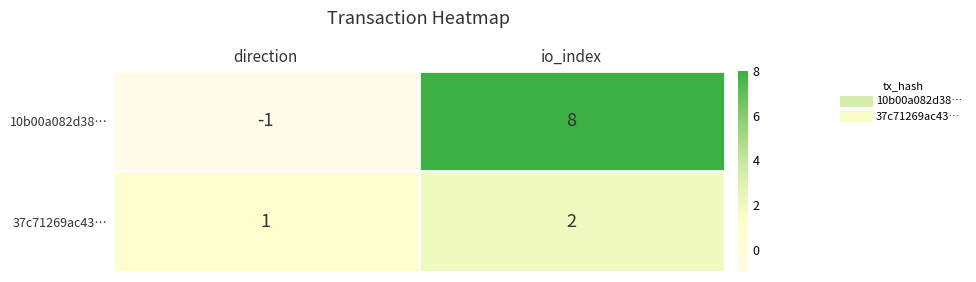

Reading left to right, transcribe all the data shown in this chart.

10b00a082d38…: -1	8
37c71269ac43…: 1	2